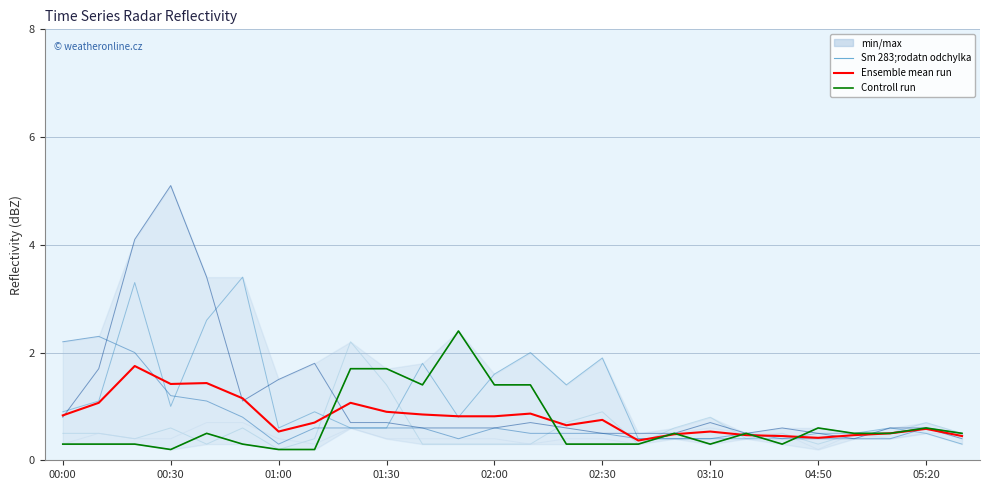

What is the label of the 17th point from the left?

2019/12/20 02:50